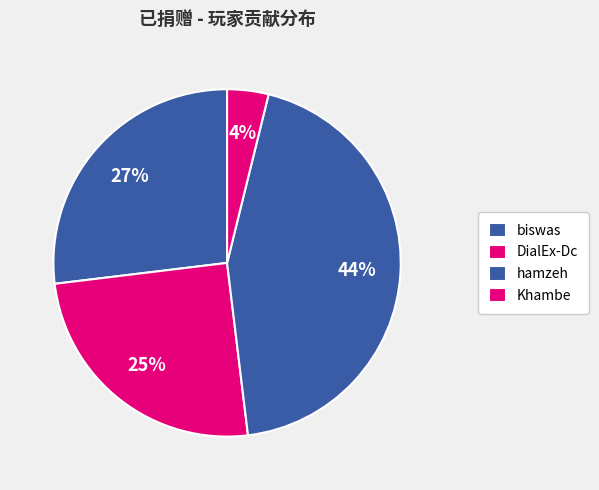

Rank the categories by value from lowest to highest.

Khambe, DialEx-Dc, biswas, hamzeh